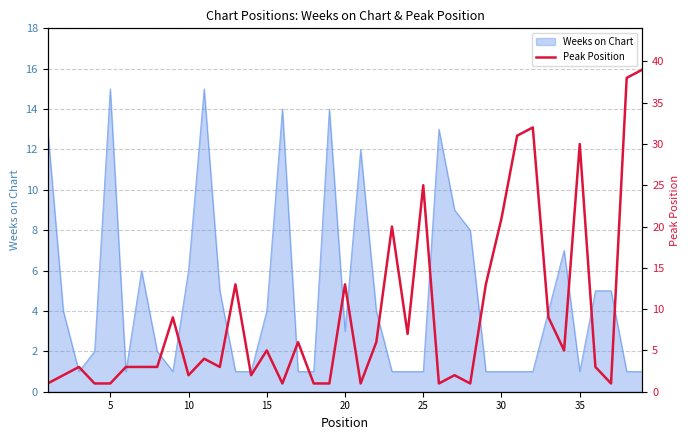

How many lines are shown in the chart?

1